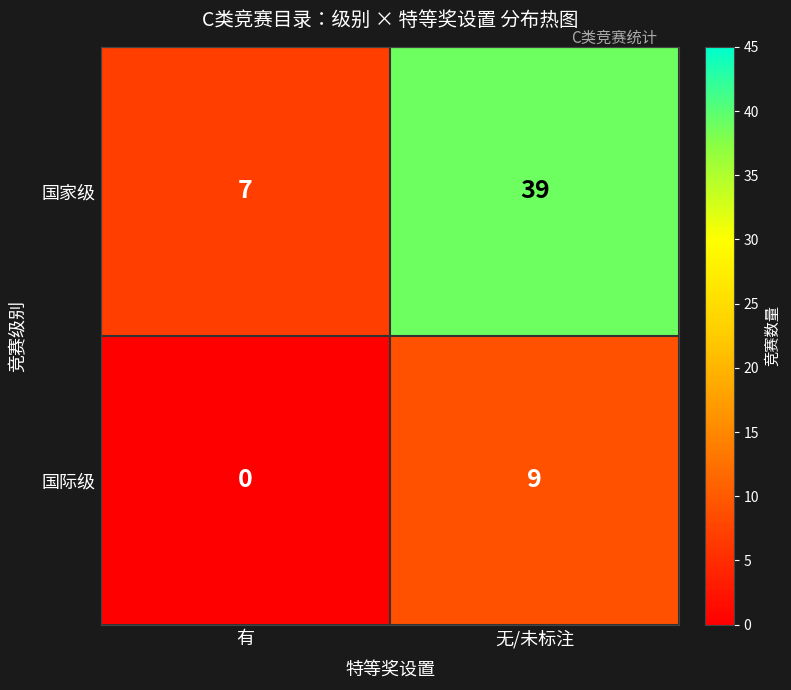

Rank the series by their maximum value, from highest to lowest.

国家级, 国际级